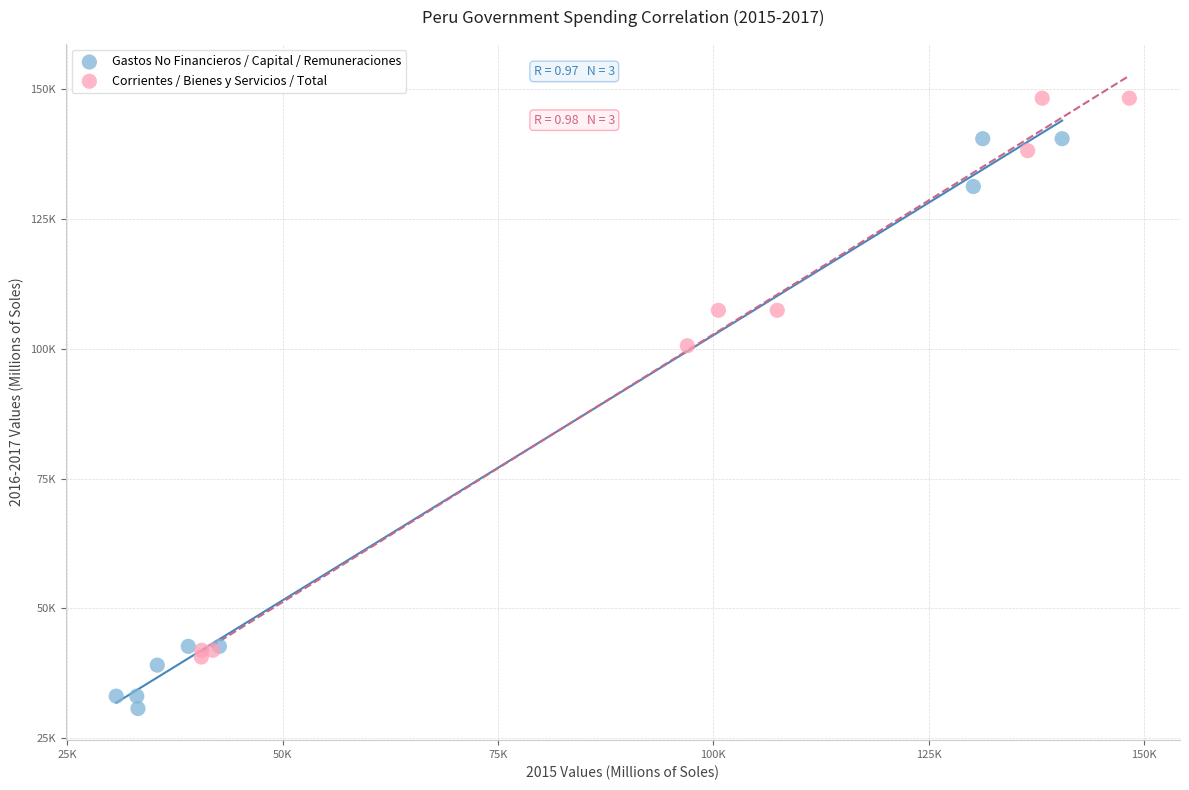

Which series reaches the minimum Y coordinate?

Gastos No Financieros / Capital / Remuneraciones